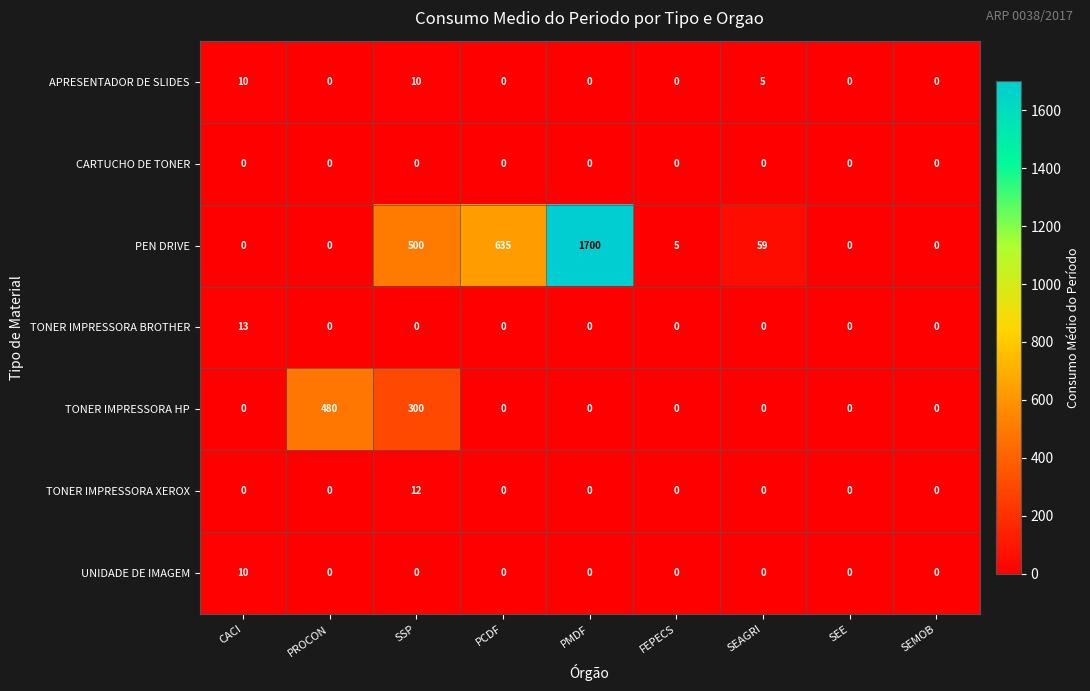

Which series changed the most between CACI and PCDF?

PEN DRIVE